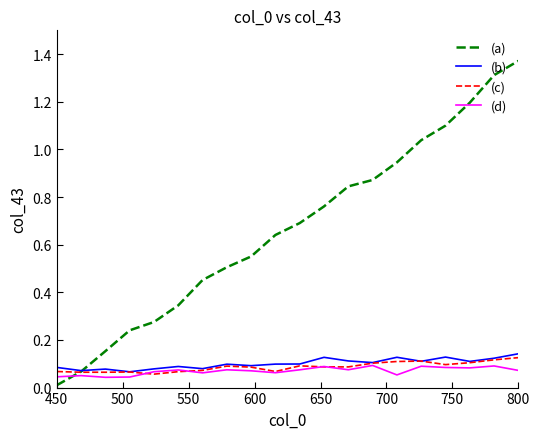

True or false: (d) and (a) intersect in this chart.

True